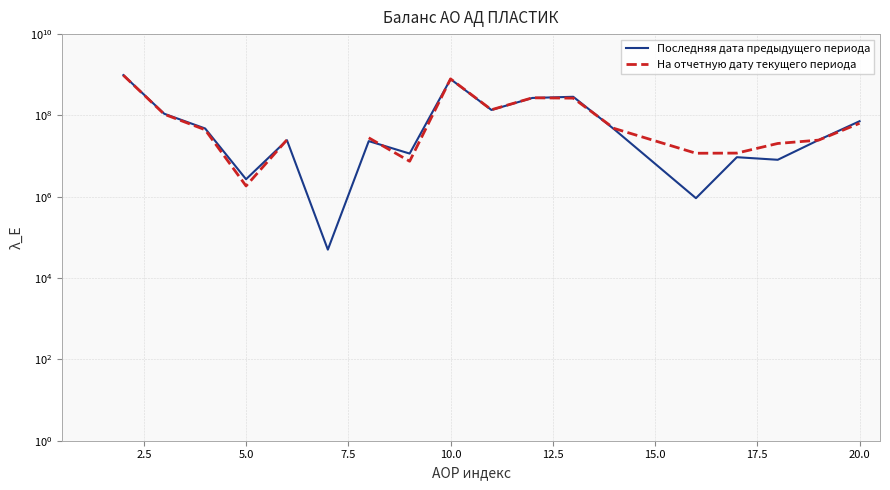

How many times do Последняя дата предыдущего периода and На отчетную дату текущего периода cross each other?

6